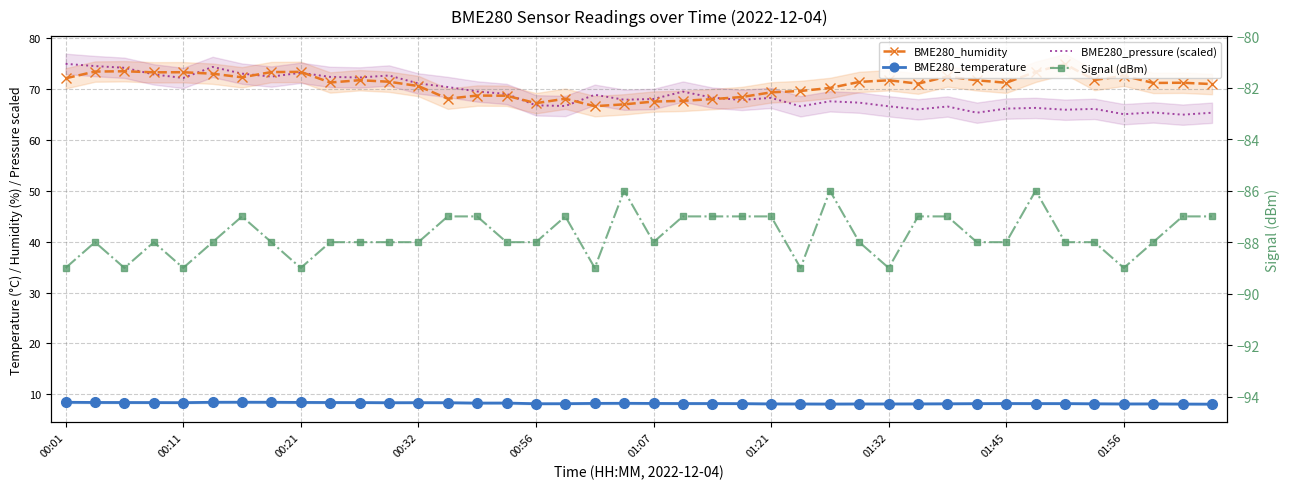

Is the value of Signal (dBm) at 13 greater than the value of BME280_humidity at 26?

No